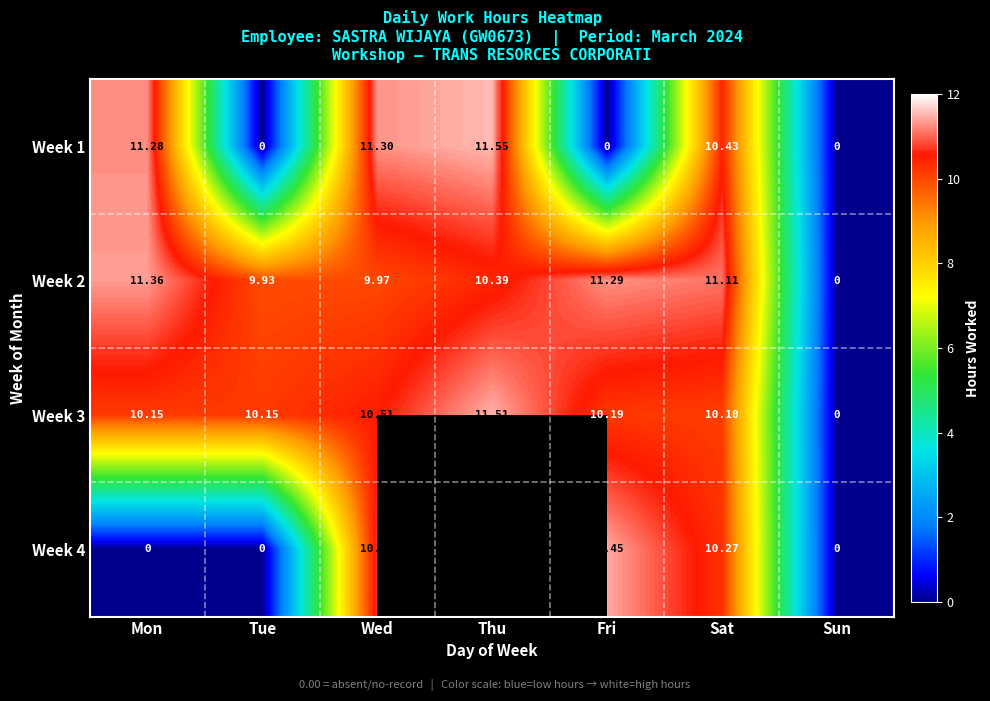

What is the difference between the maximum and minimum values in the Week 2 series?

11.4